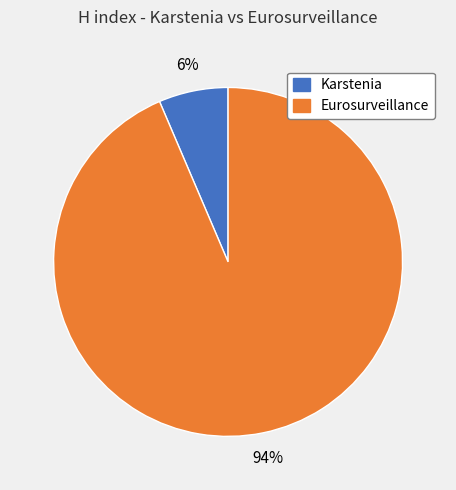

Does Karstenia represent more than half of the total?

No